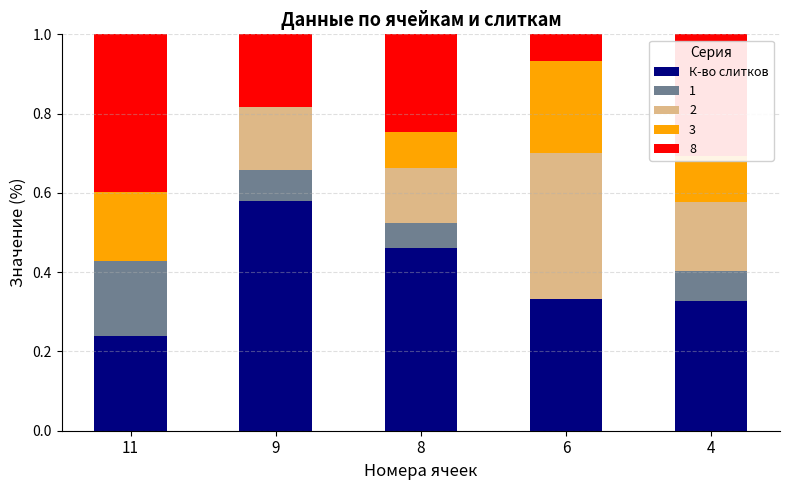

Is it true that К-во слитков equals 0.9 at 9?

False